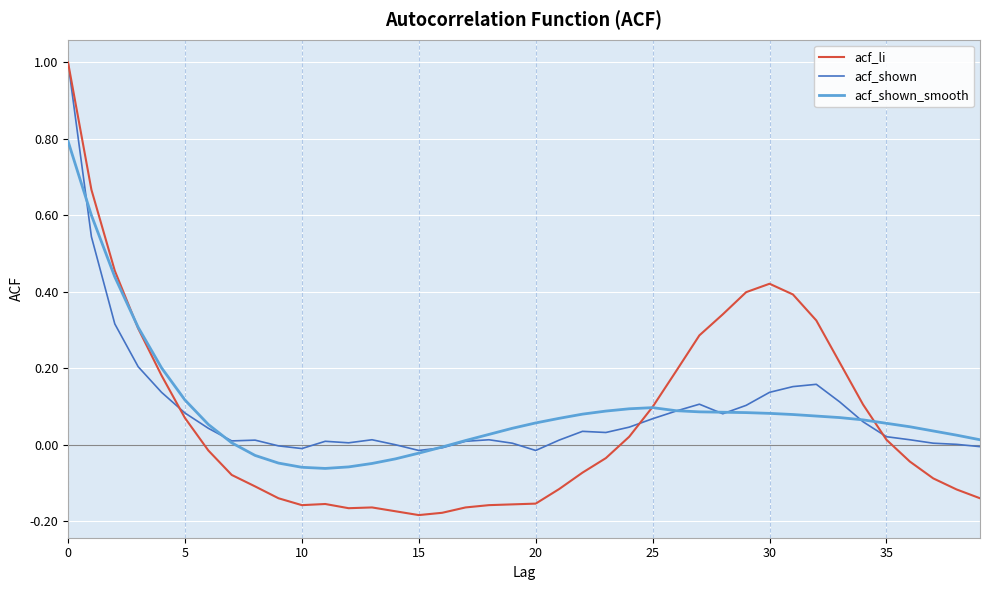

What is the maximum value for acf_shown_smooth?

0.8